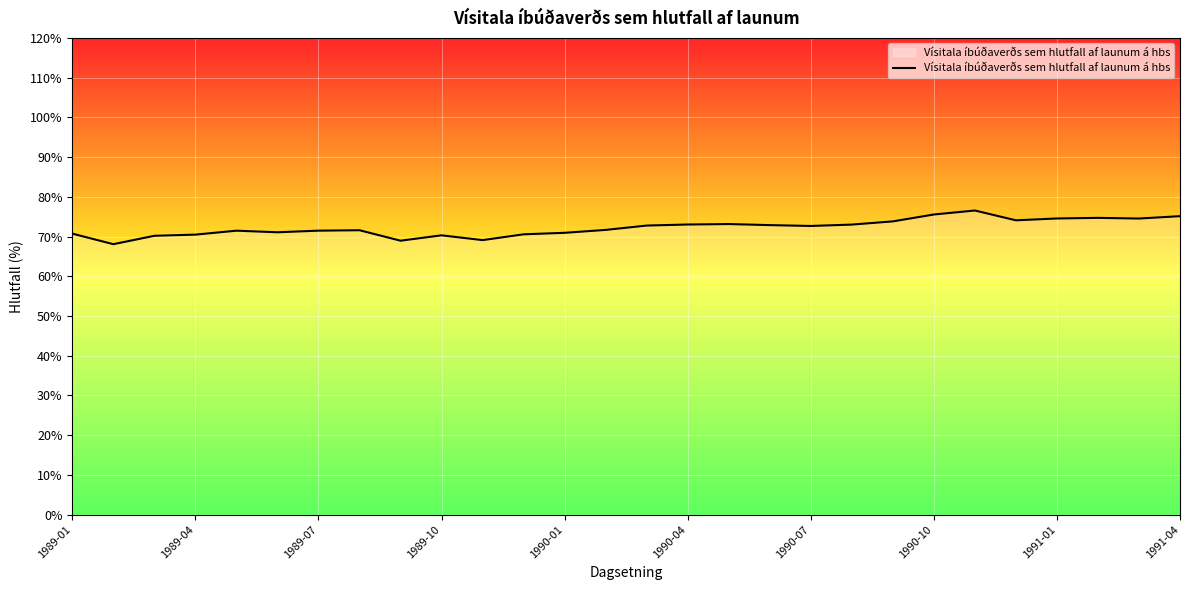

What is the average value?

72.3